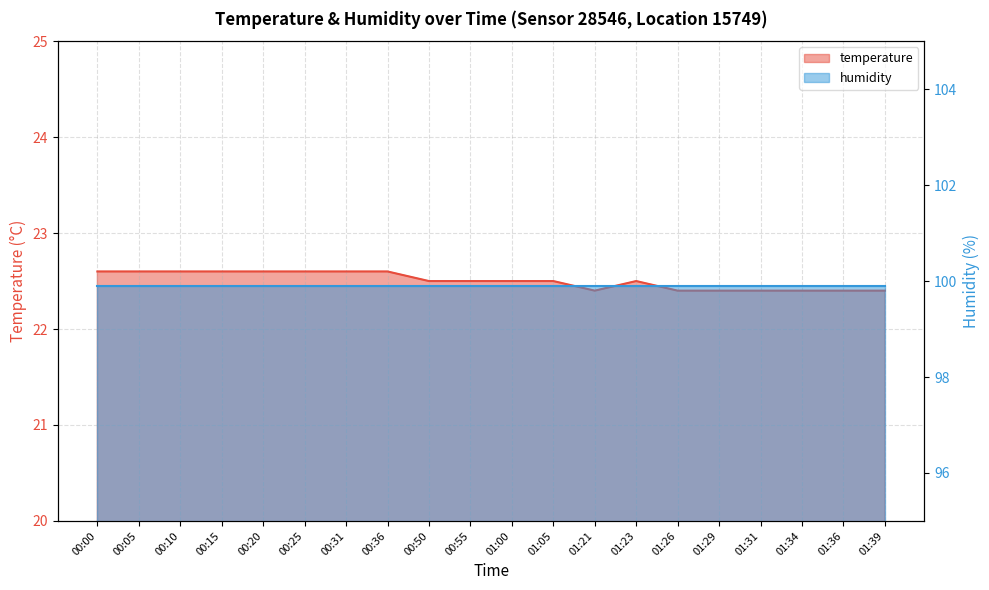

Where is the first local minimum?

01:21